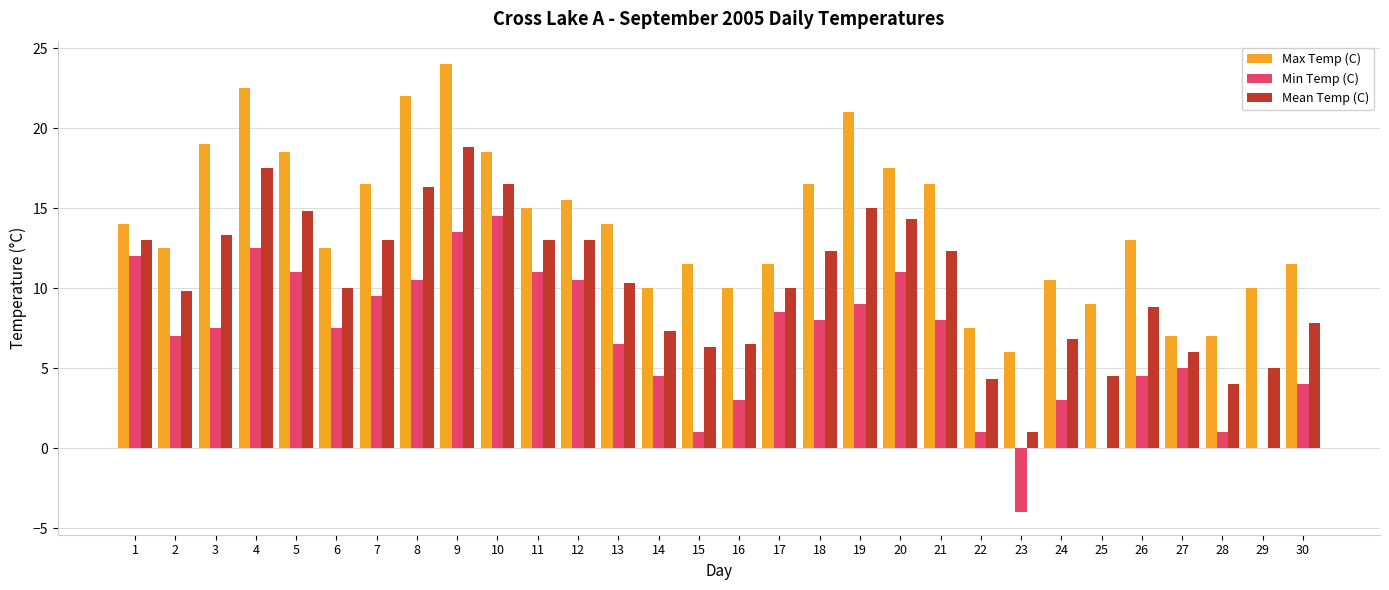

Reading right to left, what are all the values shown in this chart?

Max Temp (C): 30=11.5	29=10.0	28=7.0	27=7.0	26=13.0	25=9.0	24=10.5	23=6.0	22=7.5	21=16.5	20=17.5	19=21.0	18=16.5	17=11.5	16=10.0	15=11.5	14=10.0	13=14.0	12=15.5	11=15.0	10=18.5	9=24.0	8=22.0	7=16.5	6=12.5	5=18.5	4=22.5	3=19.0	2=12.5	1=14.0
Min Temp (C): 30=4.0	29=0.0	28=1.0	27=5.0	26=4.5	25=0.0	24=3.0	23=-4.0	22=1.0	21=8.0	20=11.0	19=9.0	18=8.0	17=8.5	16=3.0	15=1.0	14=4.5	13=6.5	12=10.5	11=11.0	10=14.5	9=13.5	8=10.5	7=9.5	6=7.5	5=11.0	4=12.5	3=7.5	2=7.0	1=12.0
Mean Temp (C): 30=7.8	29=5.0	28=4.0	27=6.0	26=8.8	25=4.5	24=6.8	23=1.0	22=4.3	21=12.3	20=14.3	19=15.0	18=12.3	17=10.0	16=6.5	15=6.3	14=7.3	13=10.3	12=13.0	11=13.0	10=16.5	9=18.8	8=16.3	7=13.0	6=10.0	5=14.8	4=17.5	3=13.3	2=9.8	1=13.0